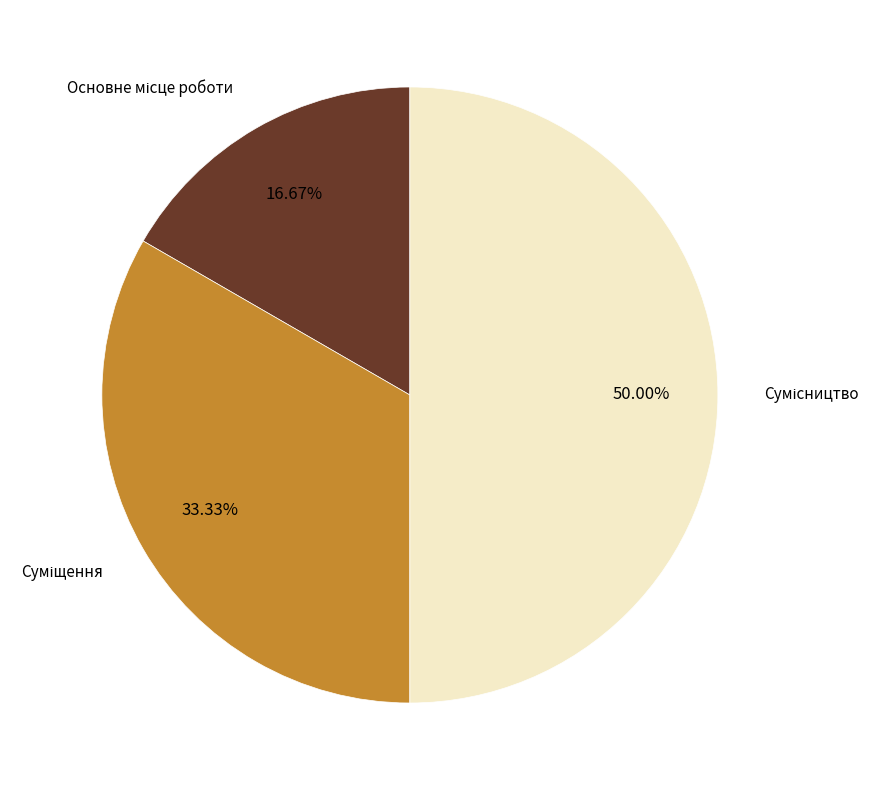

Does Основне місце роботи account for over 50% of the chart?

No